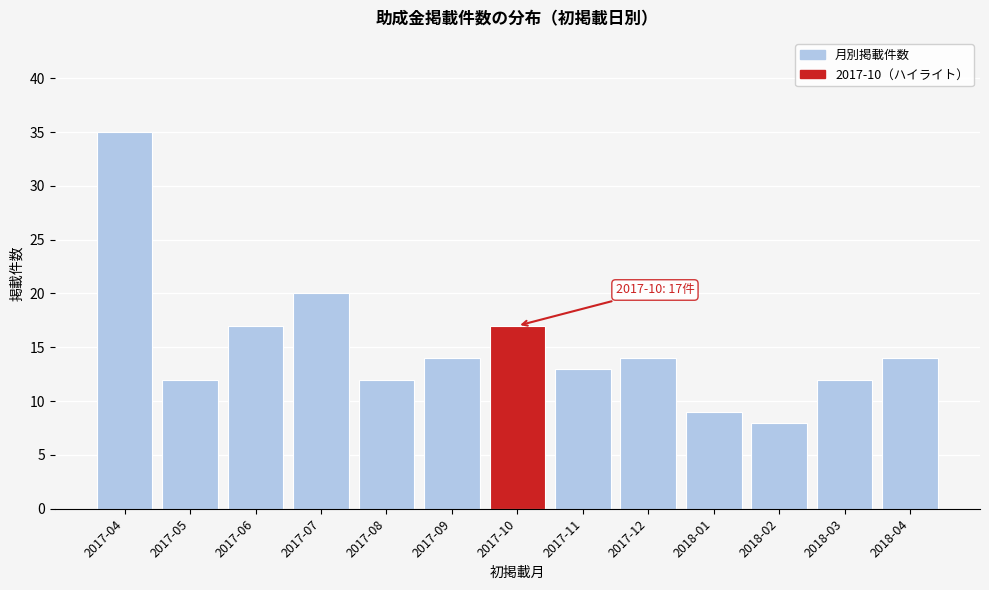

Reading right to left, what are all the values shown in this chart?

2018-04=14	2018-03=12	2018-02=8	2018-01=9	2017-12=14	2017-11=13	2017-10=17	2017-09=14	2017-08=12	2017-07=20	2017-06=17	2017-05=12	2017-04=35